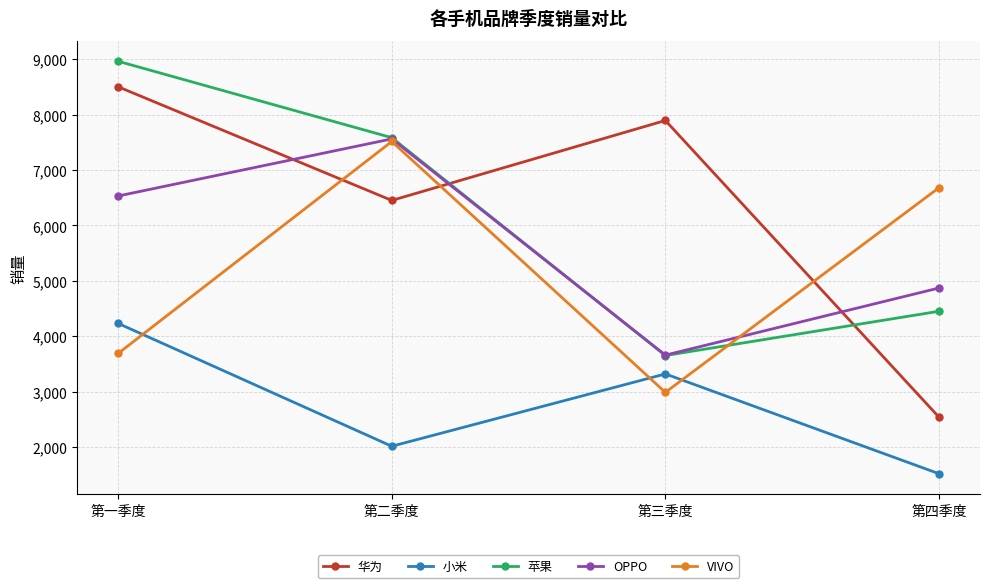

True or false: OPPO and 苹果 cross at least once.

True